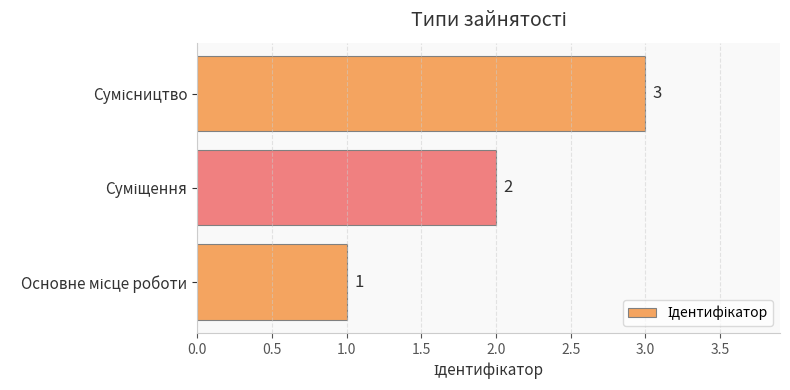

What is the greatest value displayed?

3